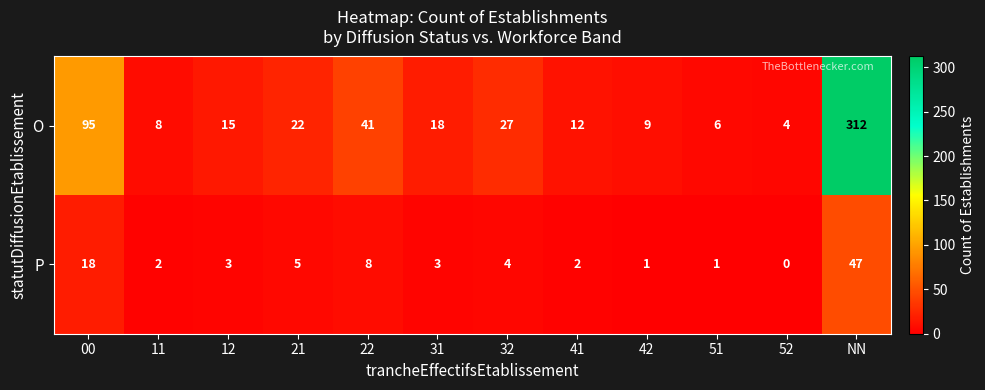

At which label is O closest to 158?

00